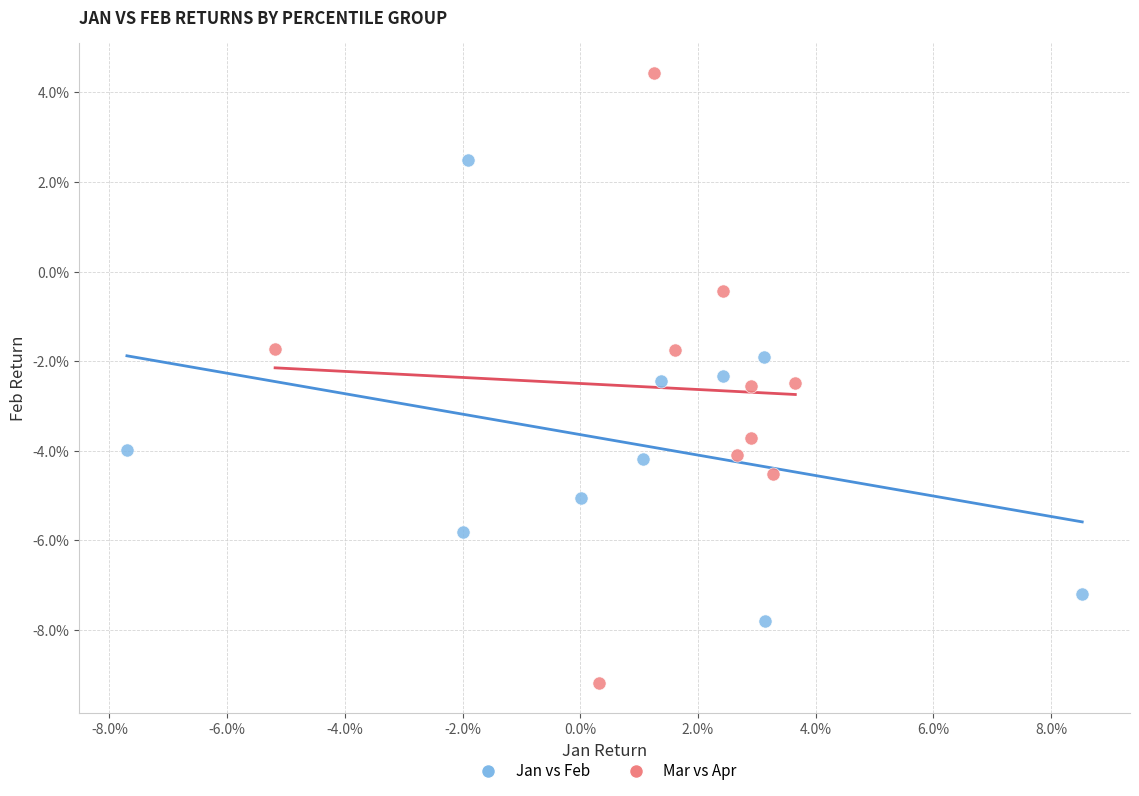

What are all the series names shown in the legend?

Jan vs Feb, Mar vs Apr